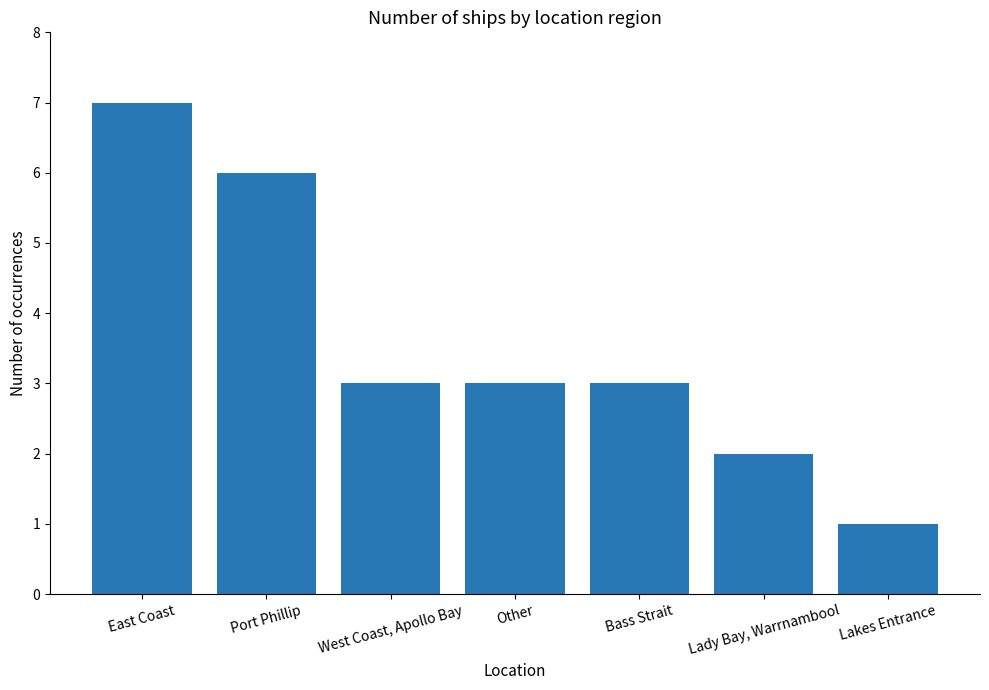

The value at Other is 5. True or false?

False